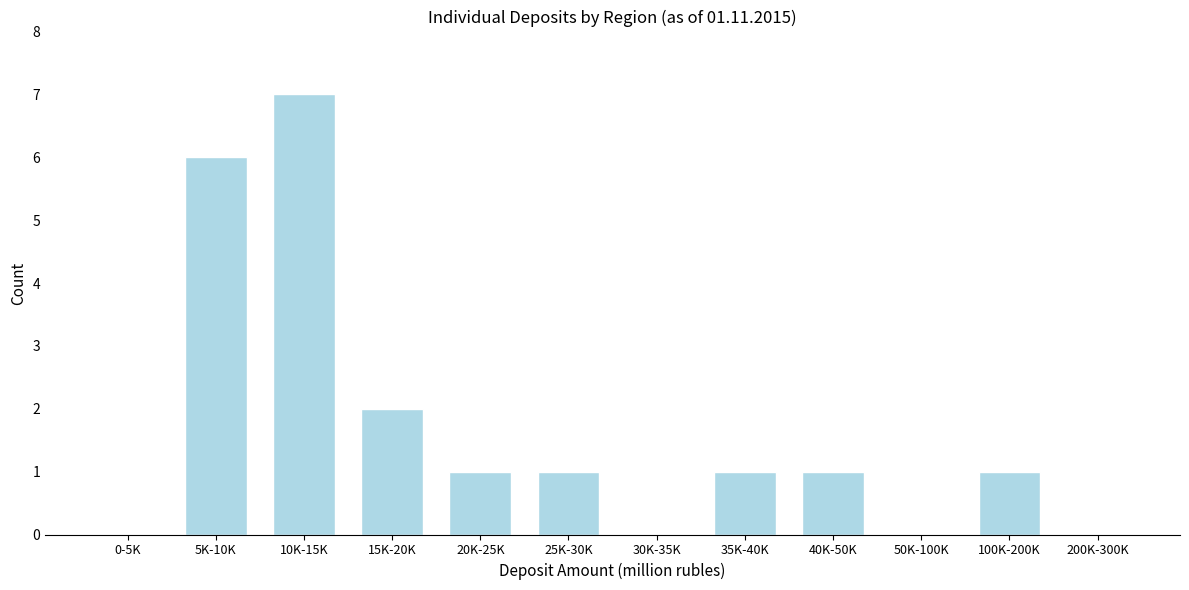

Reading left to right, list all the values displayed in this chart.

0-5K=0	5K-10K=6	10K-15K=7	15K-20K=2	20K-25K=1	25K-30K=1	30K-35K=0	35K-40K=1	40K-50K=1	50K-100K=0	100K-200K=1	200K-300K=0